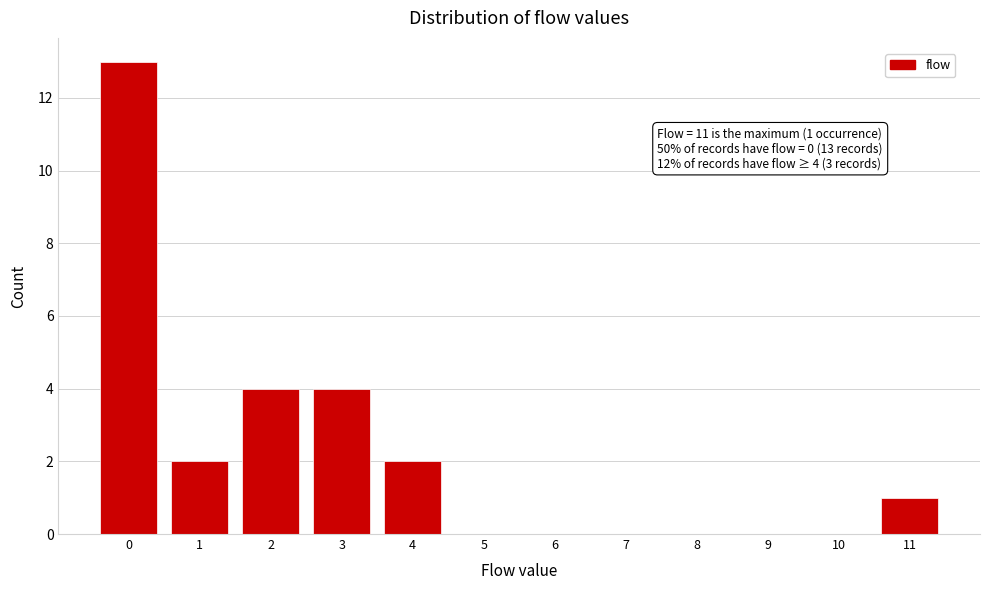

Reading left to right, list all the values displayed in this chart.

0=13	1=2	2=4	3=4	4=2	5=0	6=0	7=0	8=0	9=0	10=0	11=1